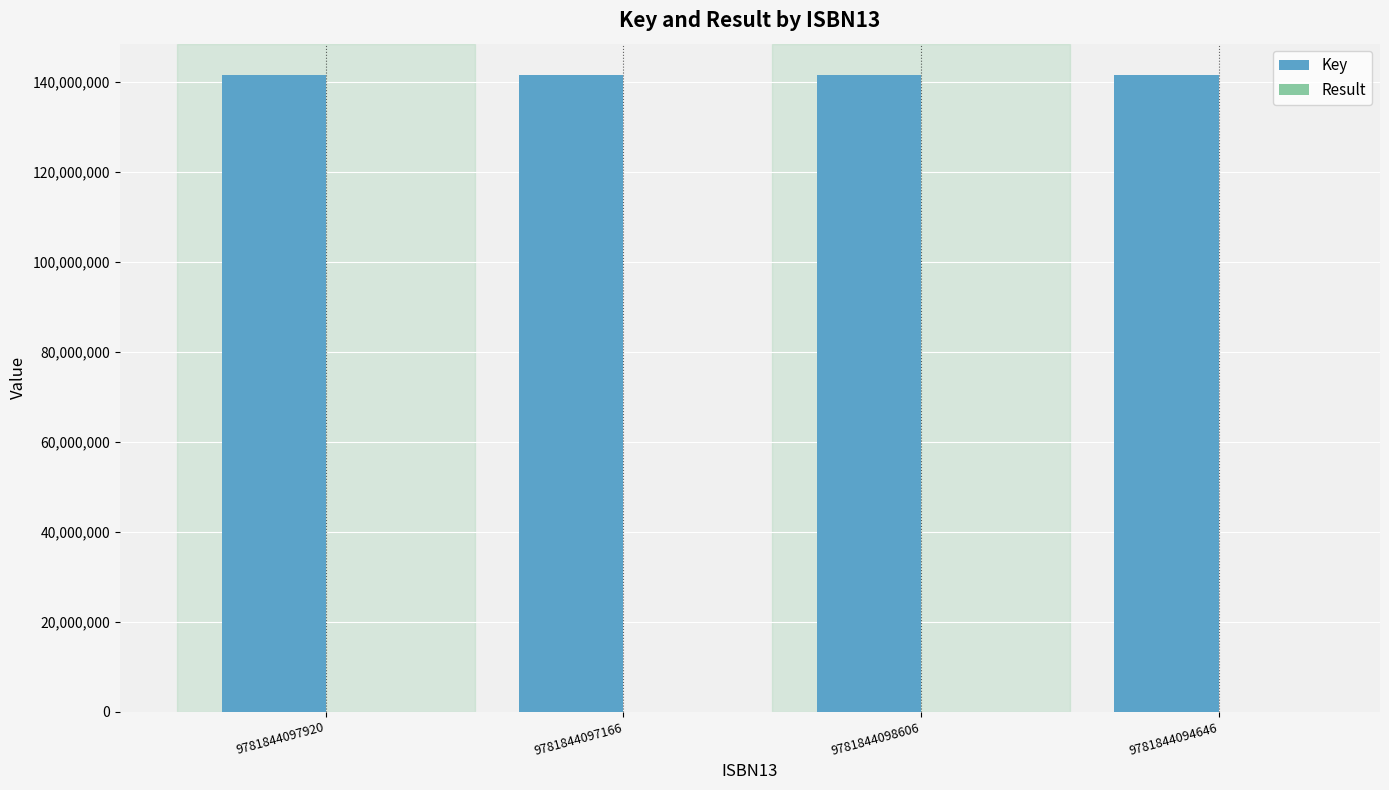

Which series has the largest total across all categories?

Key